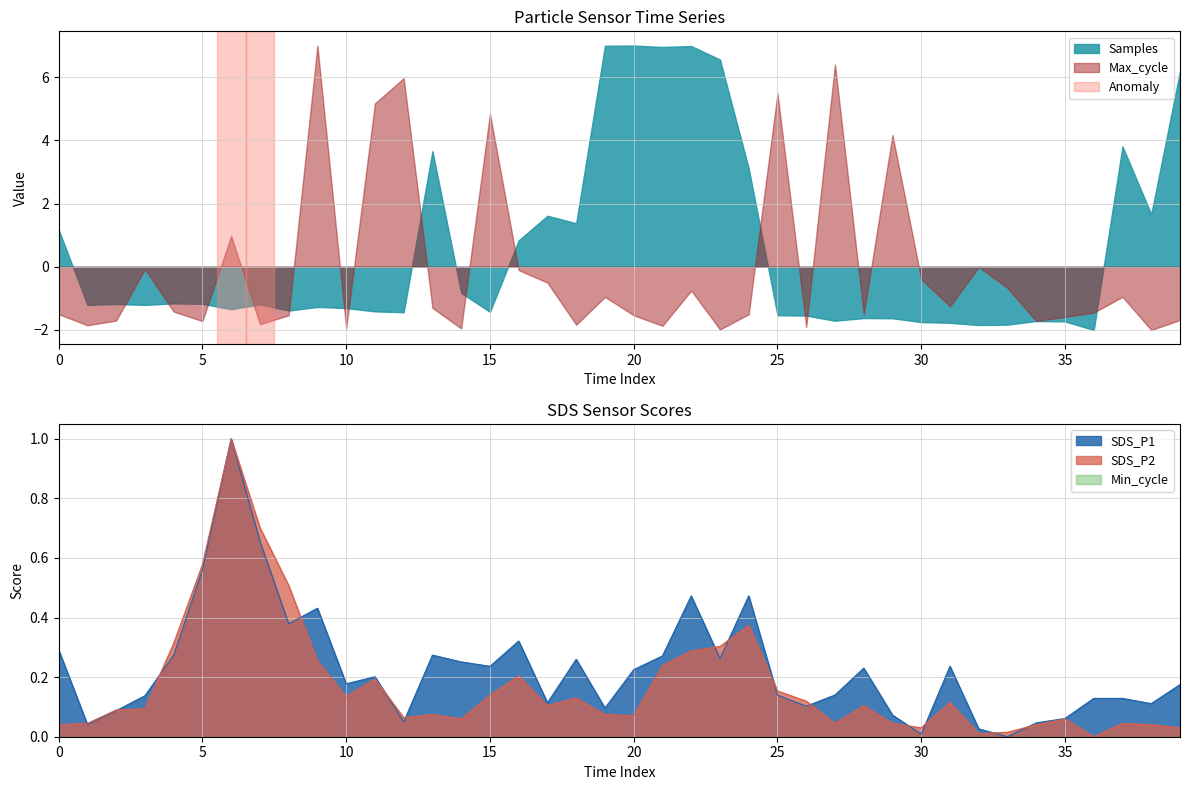

True or false: Max_cycle has a value of -2.8 at 10.

False